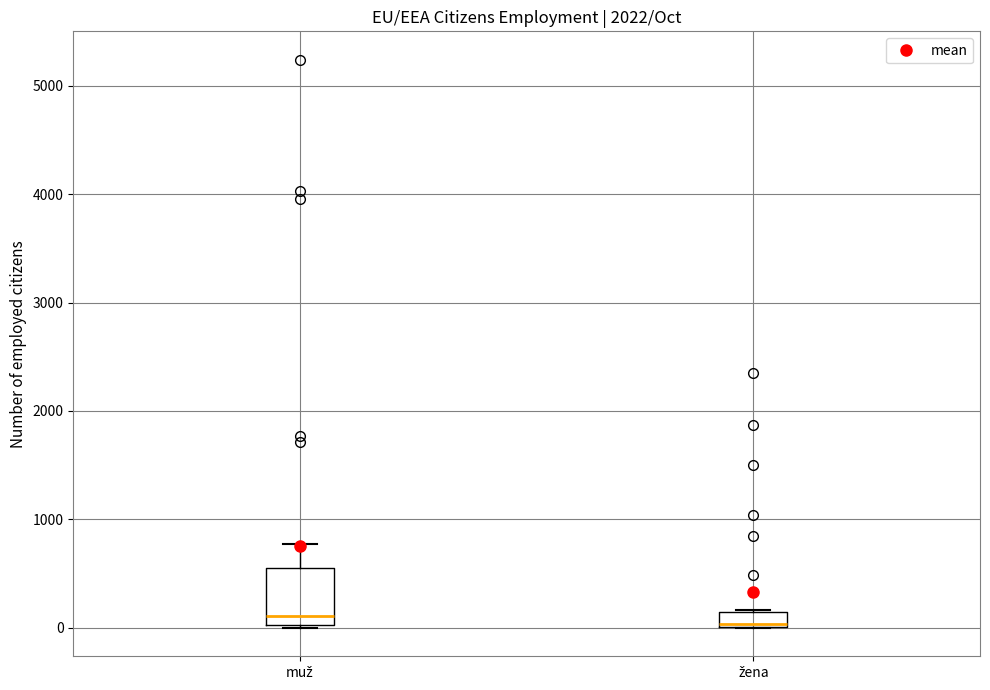

Which box is the tallest, from its lower edge to its upper edge?

muž